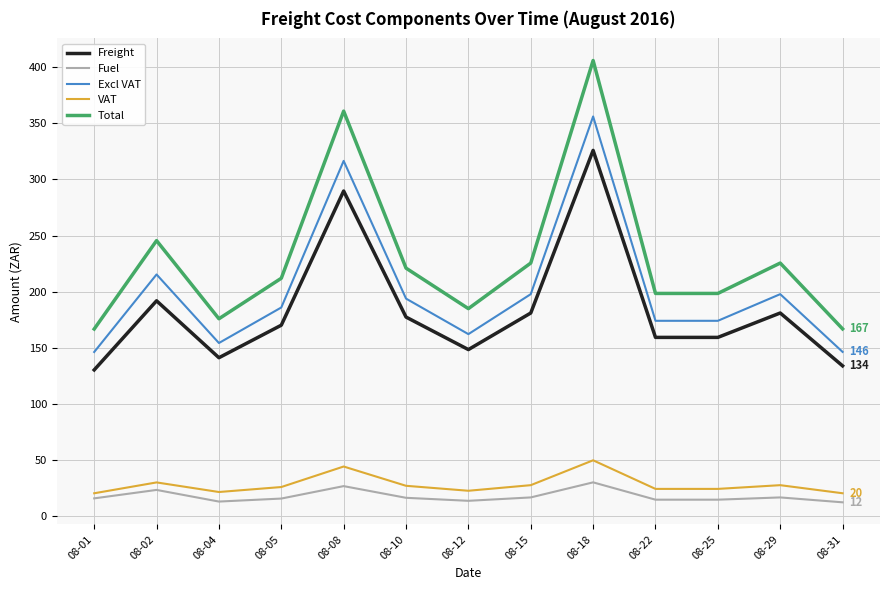

Which series has the largest range (max minus min)?

Total